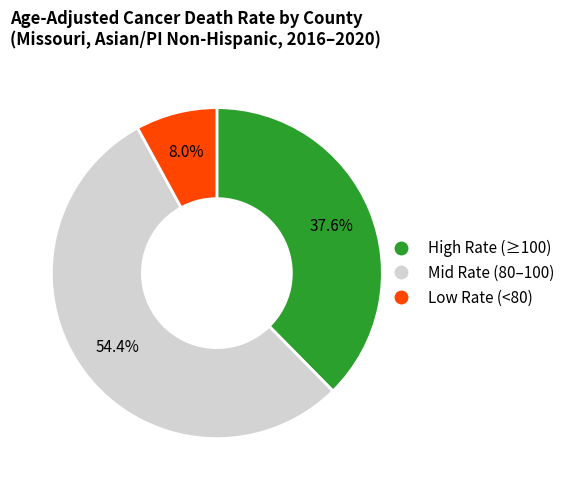

Is there a majority slice in this chart?

Yes